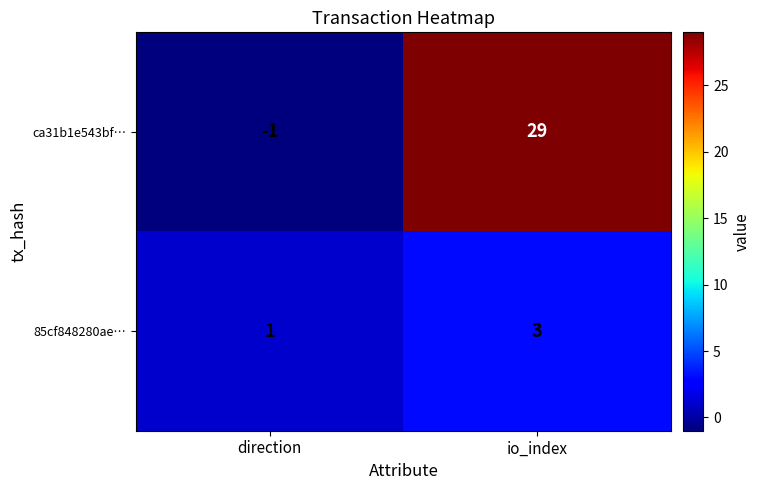

What is the spread (max minus min) of values at io_index?

26